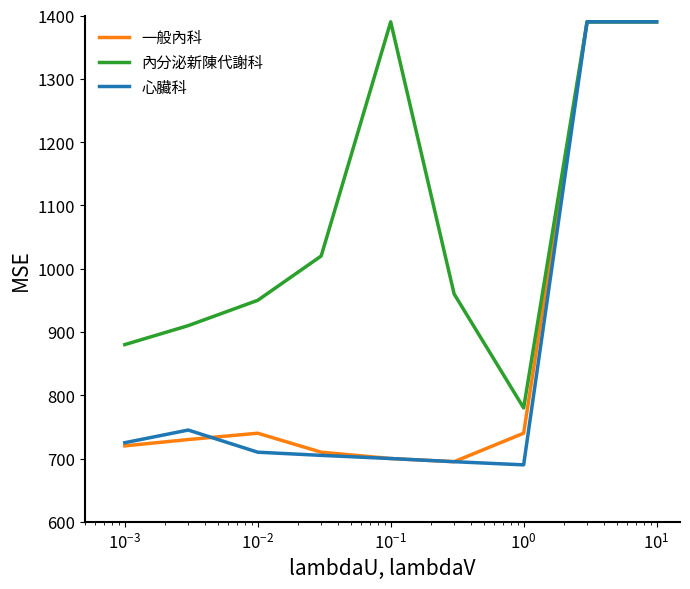

Which series has the largest total across all categories?

內分泌新陳代謝科